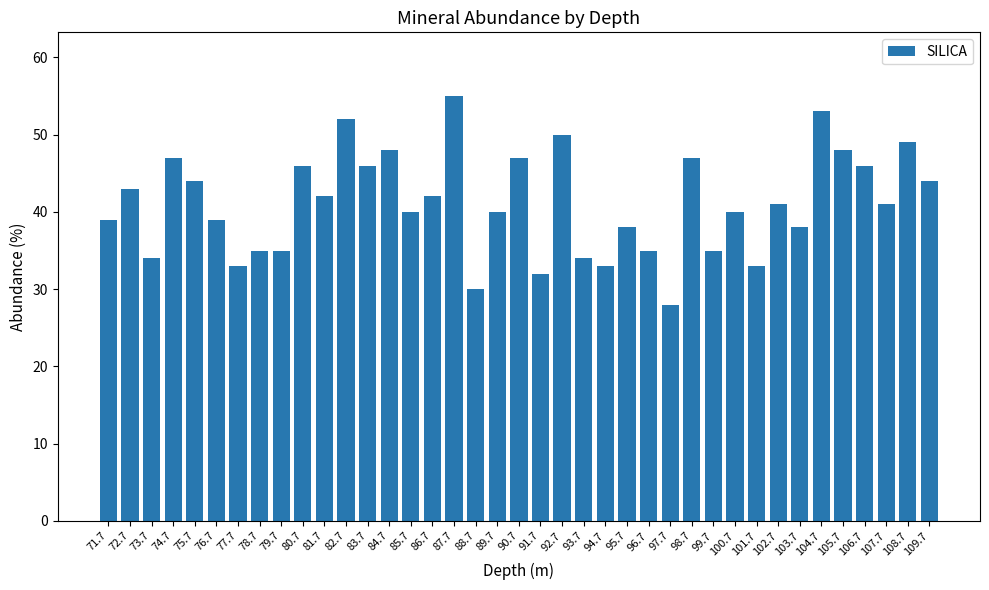

What is the greatest value displayed?

55